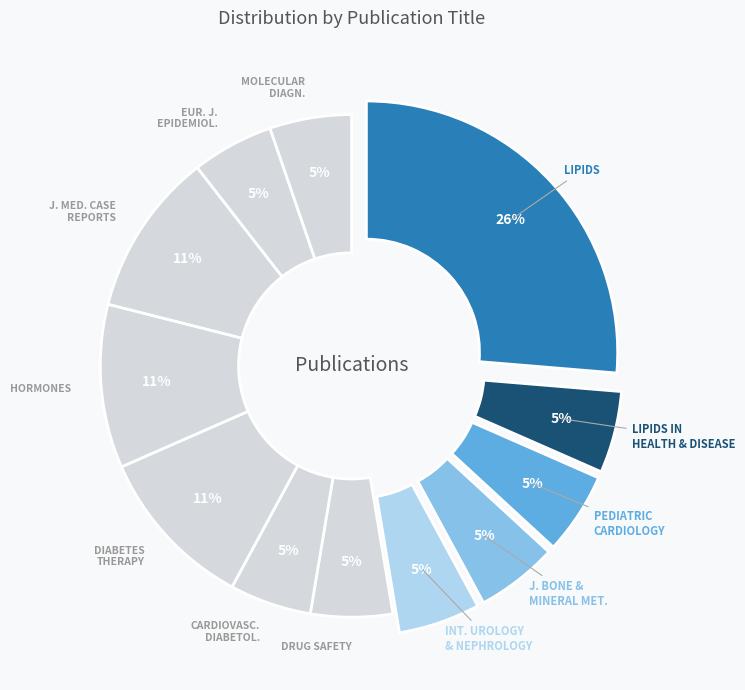

Does any single category account for the majority?

No